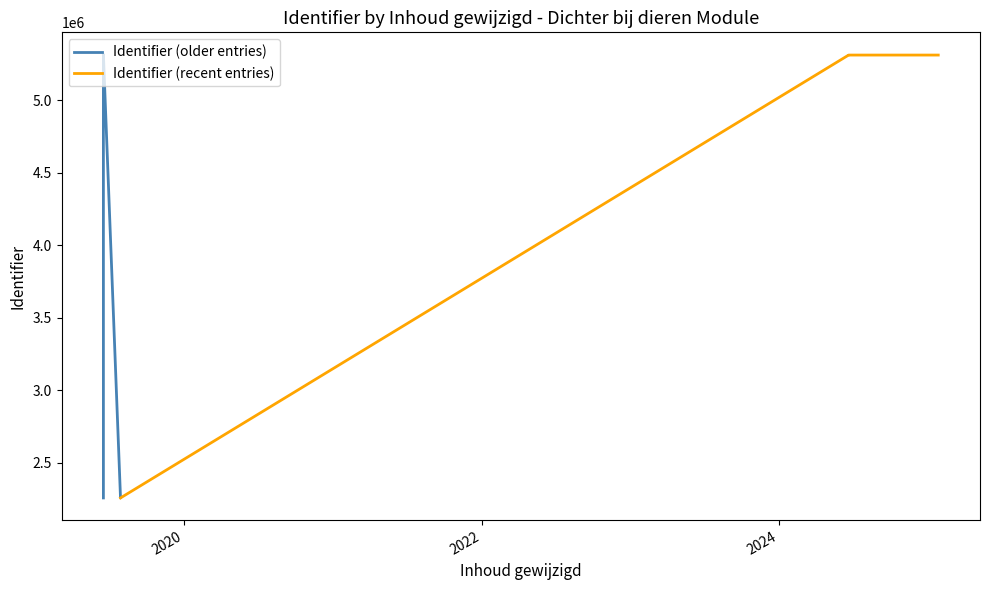

Where does the data first go above 5310421?

2019-06-18